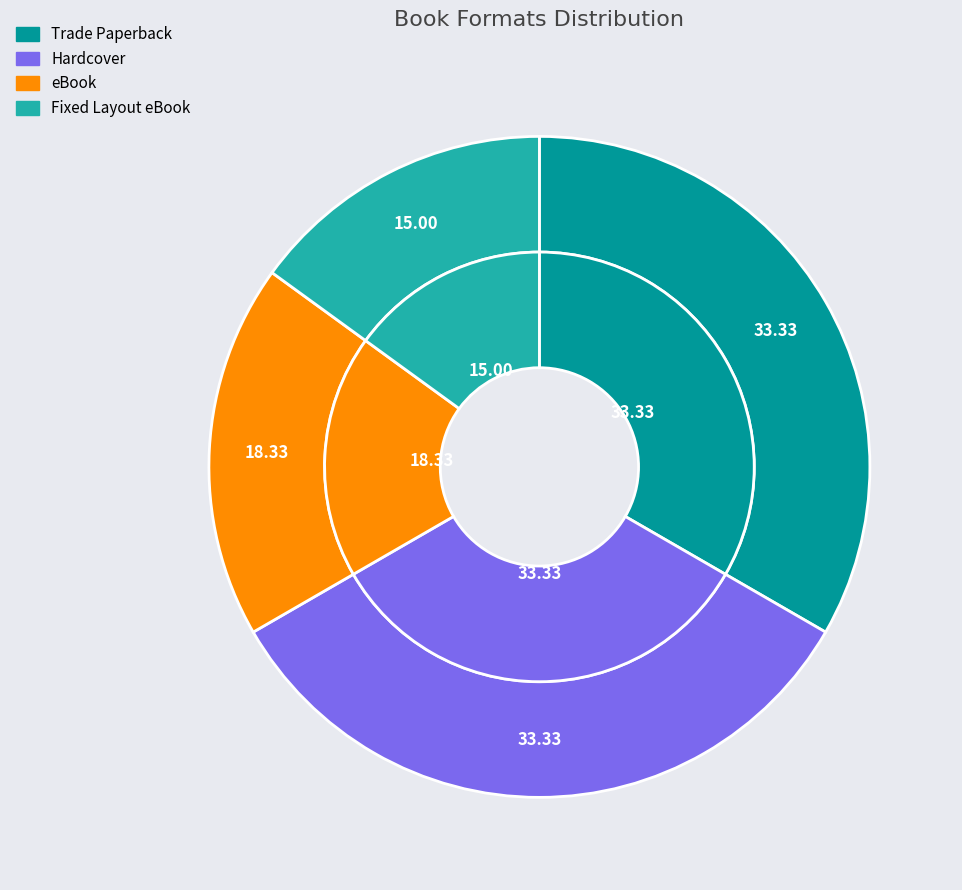

Is it true that eBook is 10% of the pie?

False